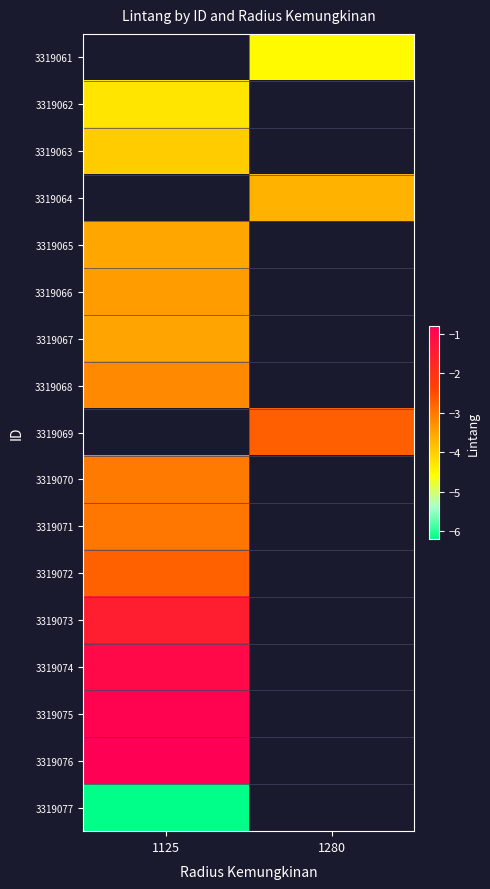

What is the approximate value of 3319072 at 1125?

-2.7